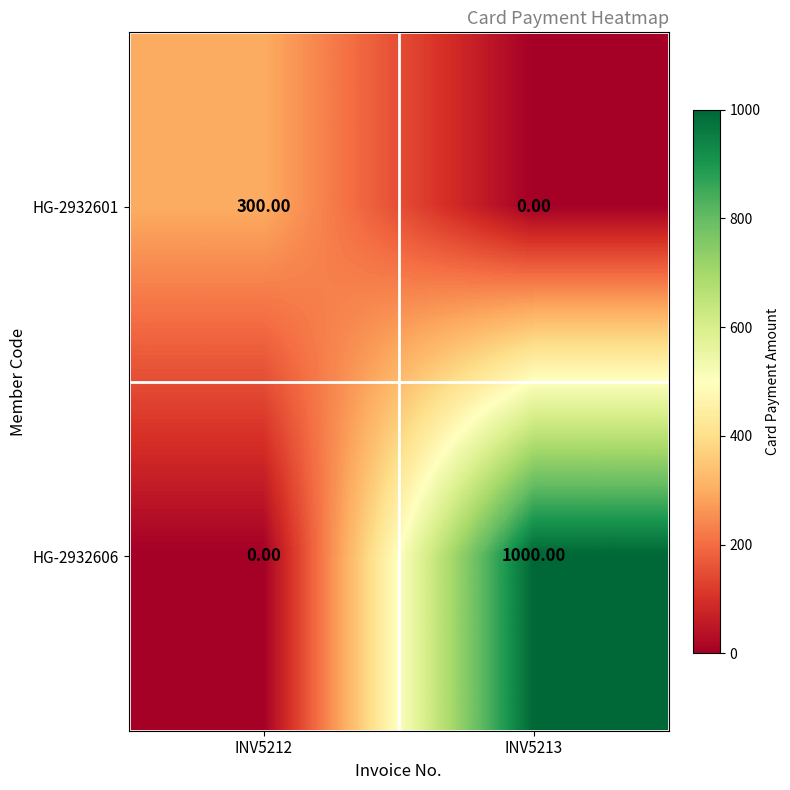

What is the sum of all HG-2932606 values?

1000